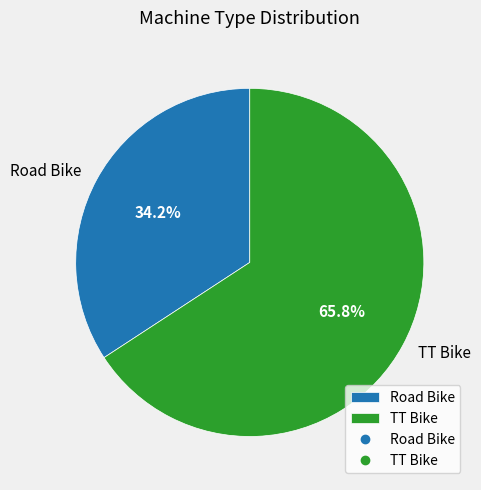

To the nearest percent, what is the difference between the largest and smallest slice percentages?

32%